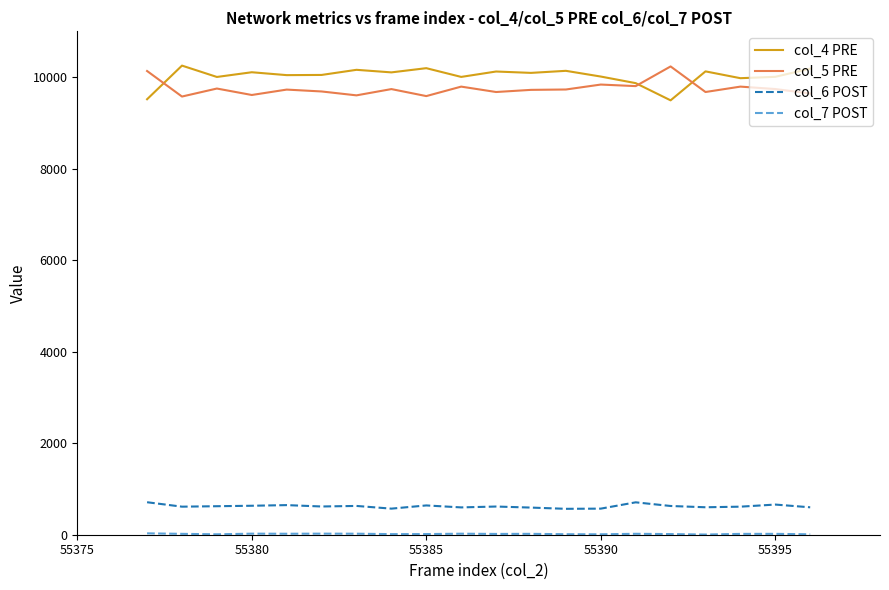

What is the maximum value shown in the chart?

10251